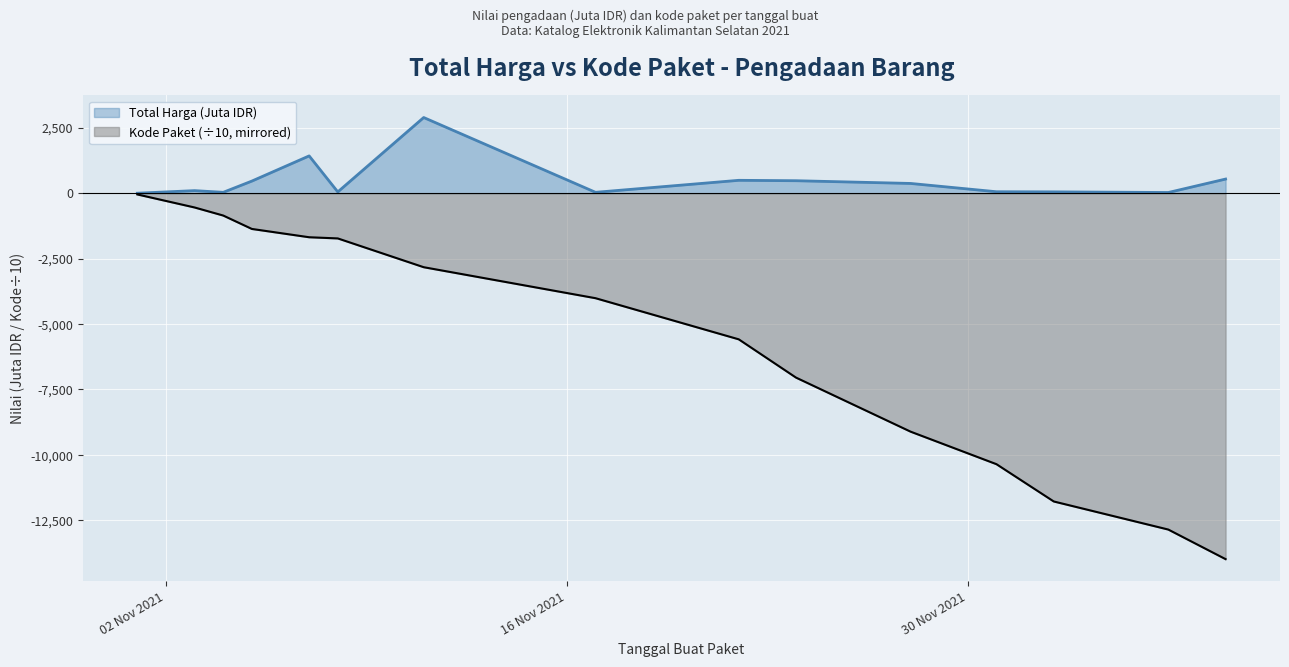

True or false: Kode Paket and Total Harga (Juta) intersect in this chart.

False